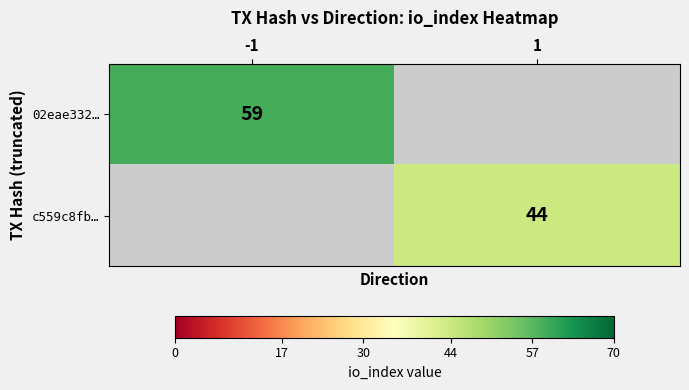

True or false: 02eae332… has a value of 101 at -1.

False